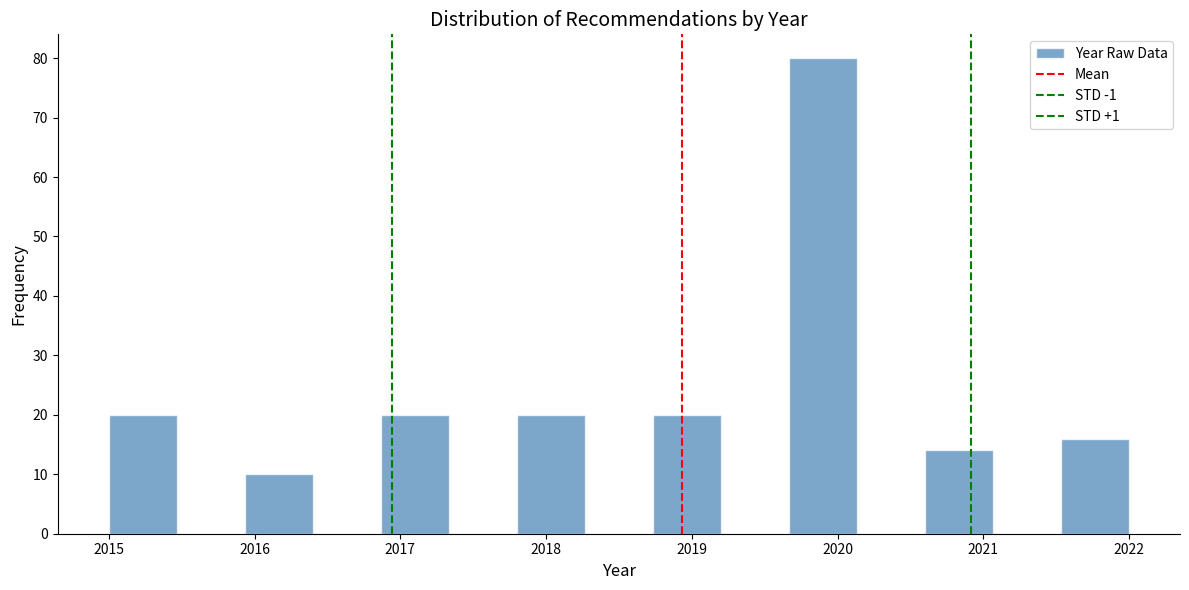

Reading left to right, transcribe this chart: for each bar, give the range it covers on the x-axis and its height. Neither the bar edges nor the heights are printed on the chart, so give them approximately, as read against the axes.

2015.0 to 2015.5: 20
2015.5 to 2015.9: 0
2015.9 to 2016.4: 10
2016.4 to 2016.9: 0
2016.9 to 2017.3: 20
2017.3 to 2017.8: 0
2017.8 to 2018.3: 20
2018.3 to 2018.7: 0
2018.7 to 2019.2: 20
2019.2 to 2019.7: 0
2019.7 to 2020.1: 80
2020.1 to 2020.6: 0
2020.6 to 2021.1: 14
2021.1 to 2021.5: 0
2021.5 to 2022.0: 16